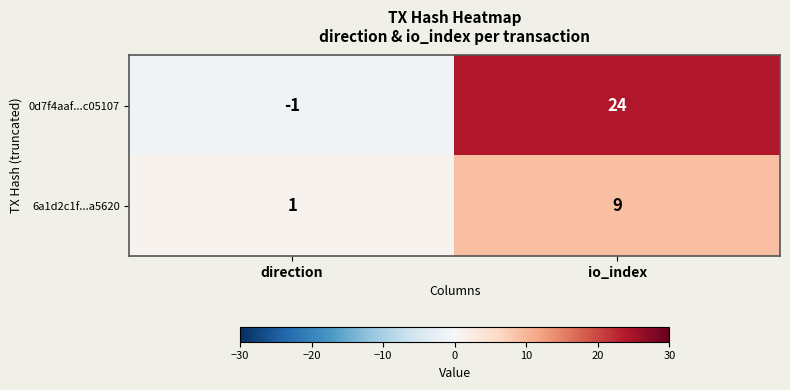

At how many categories does at least one series exceed 4?

1